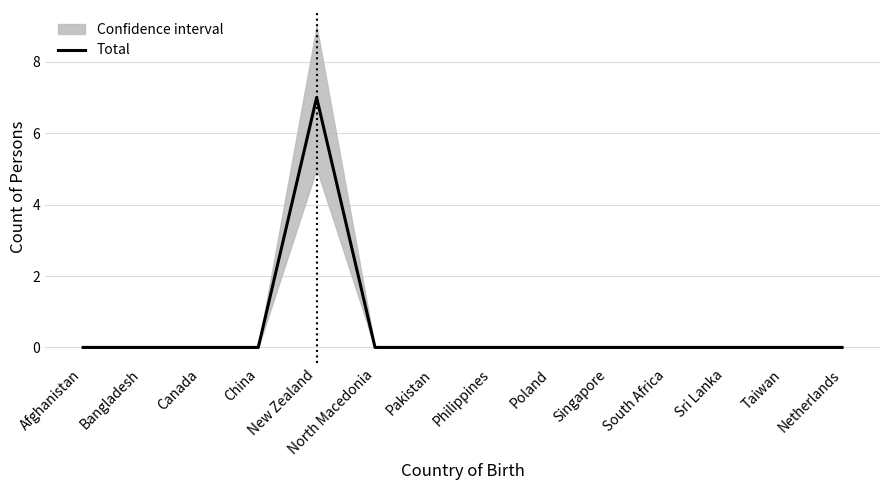

Is it true that the value at South Africa is 0?

True